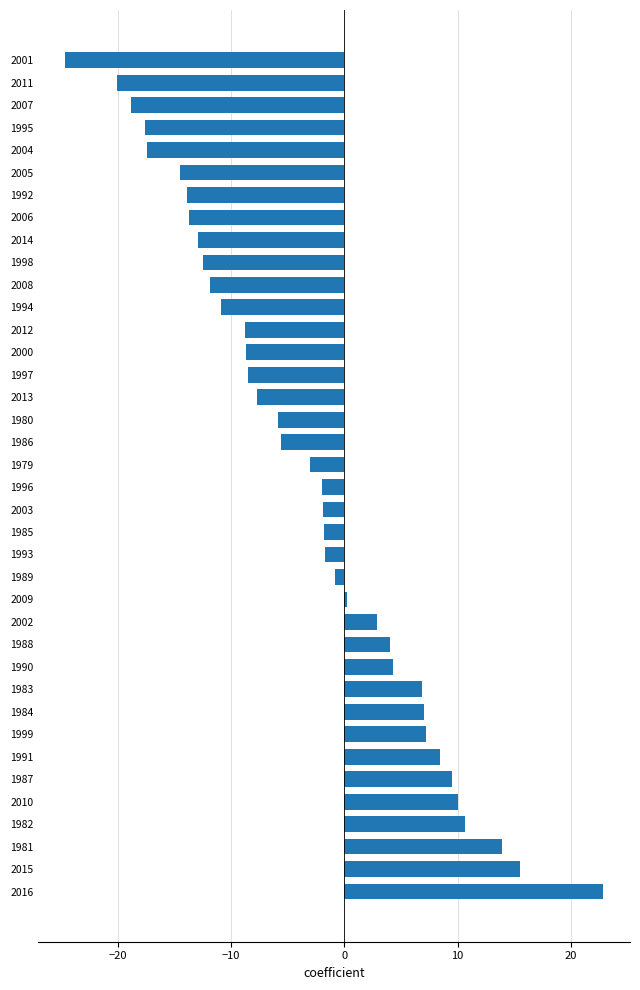

How many bars are there in total?

38